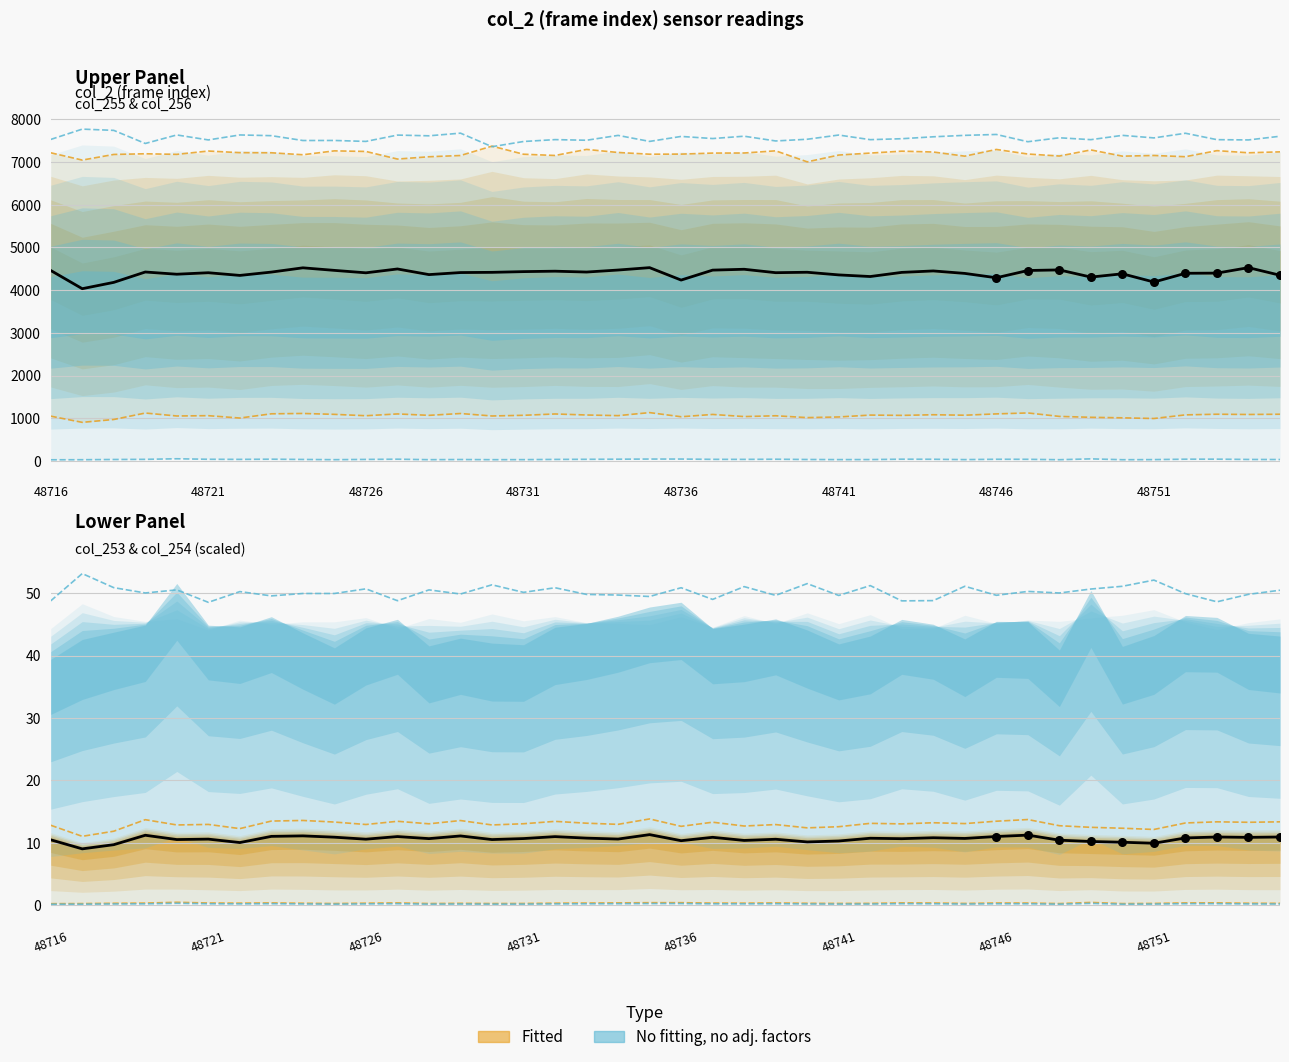

At which category is the sum across all series the highest?

48734